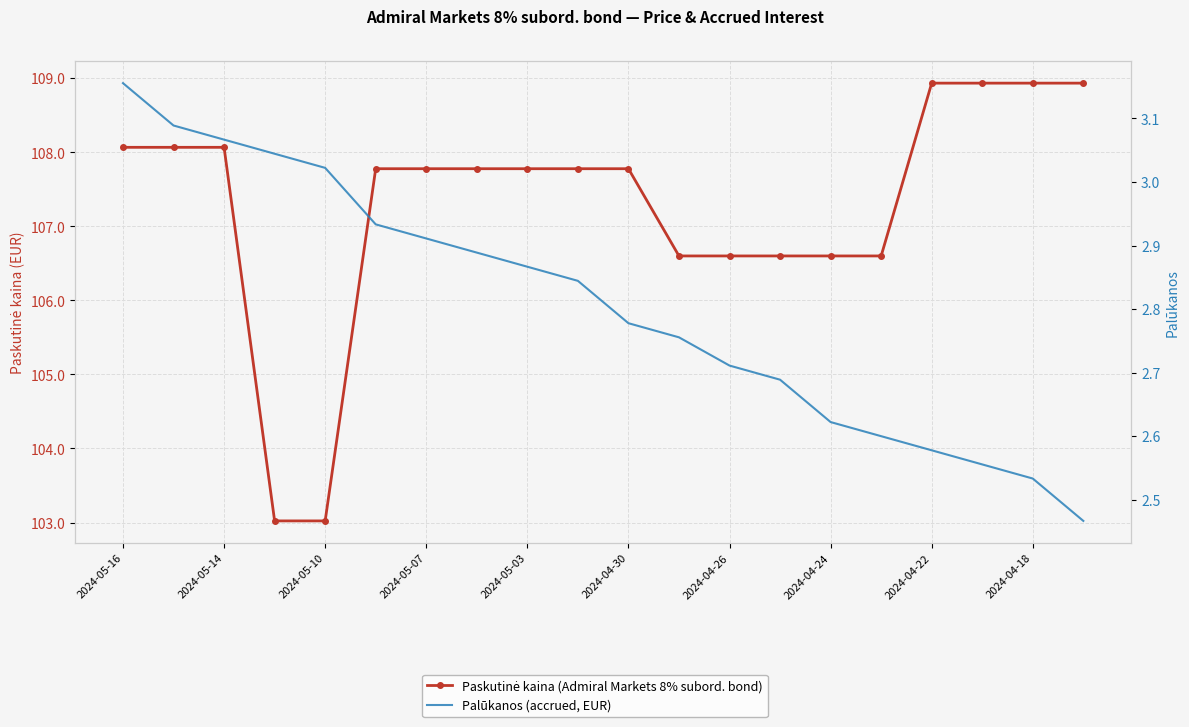

What is the total value across all series at 2024-05-16?

111.2